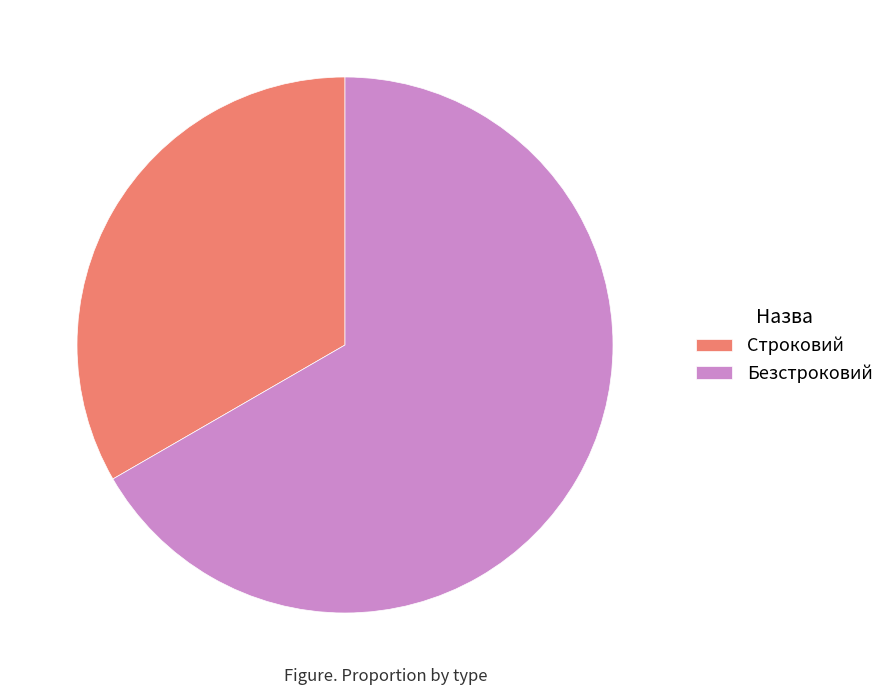

Which slice is the smallest?

Строковий